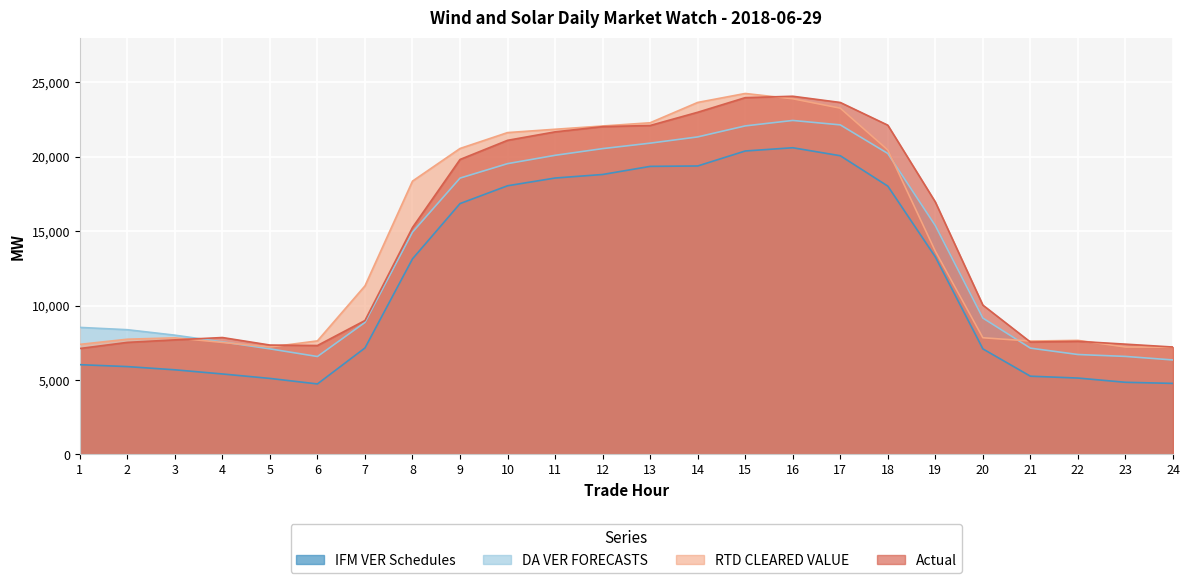

Count the number of data series in this chart.

4